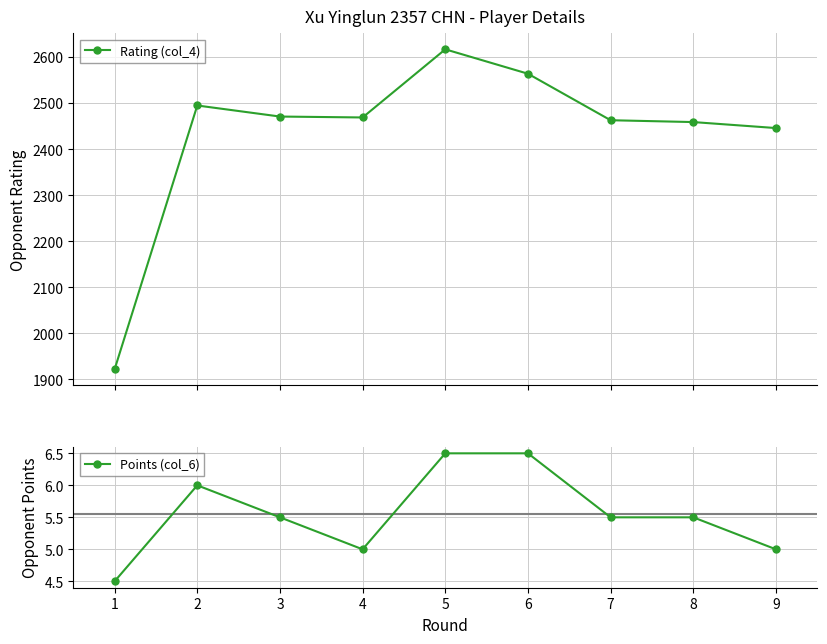

How many lines are shown in the chart?

2